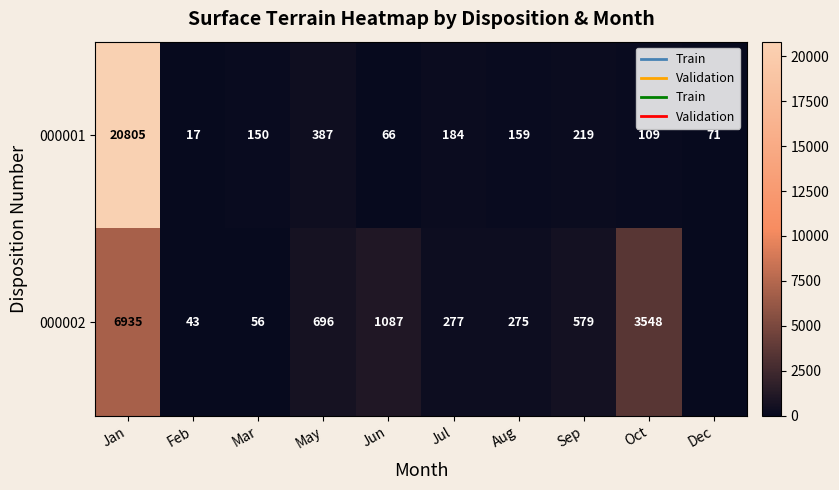

At which category is the sum across all series the highest?

Jan